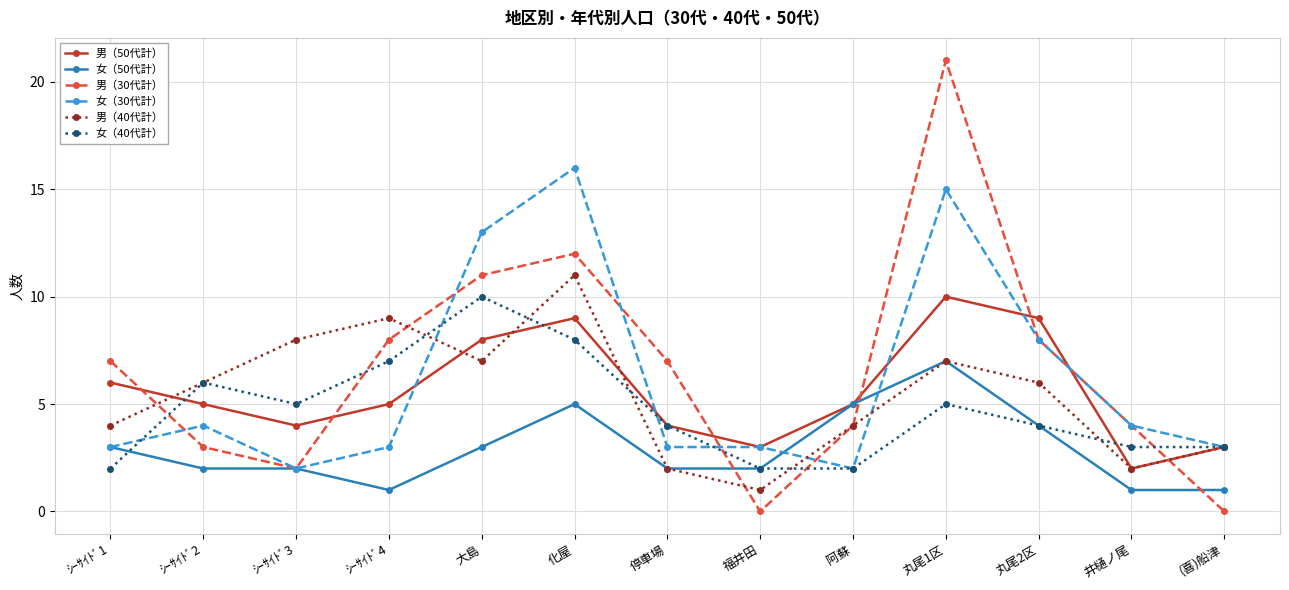

What is the highest value of the 男（40代計） series?

11